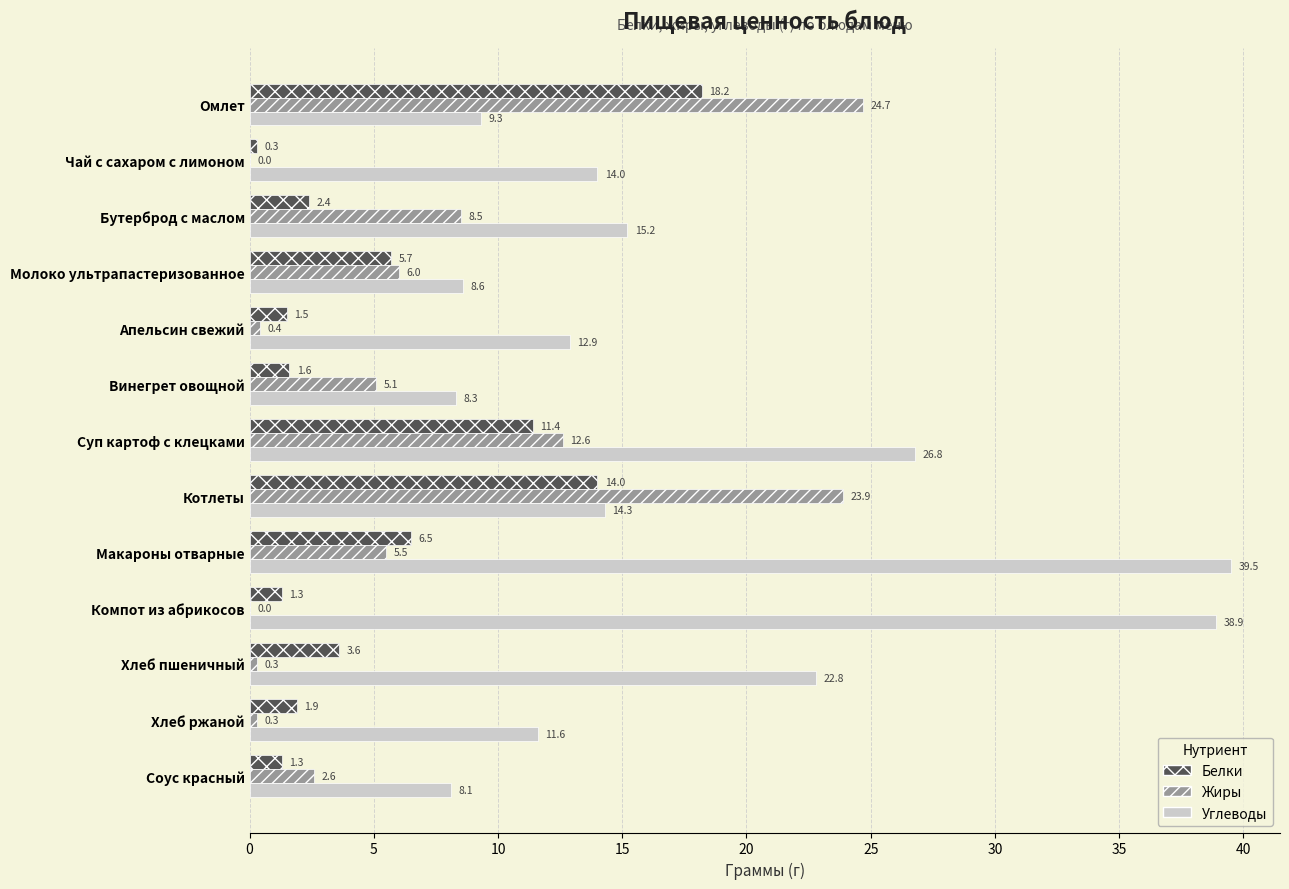

Which series has the widest spread of values?

Углеводы